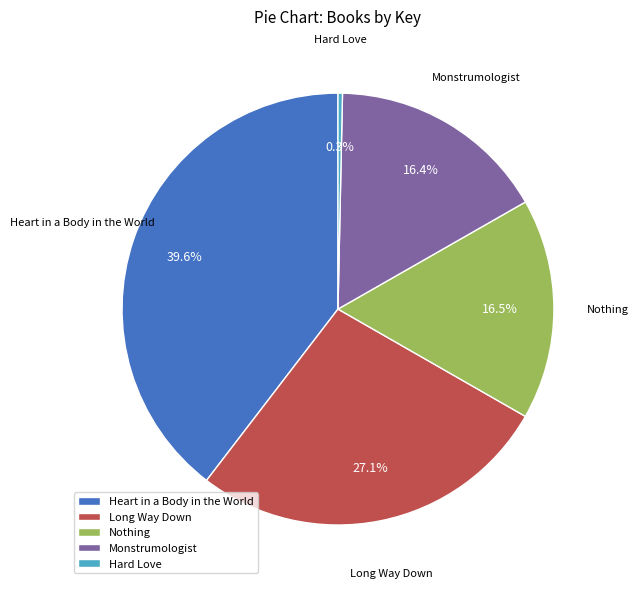

What percentage is the Long Way Down slice, to the nearest percent?

27%